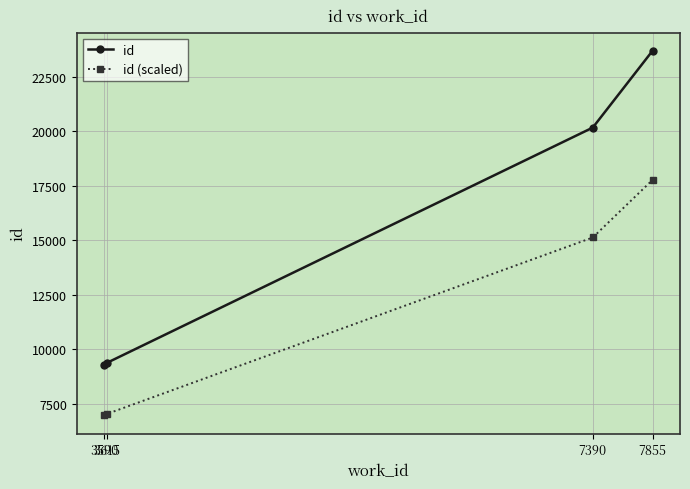

True or false: id (scaled) and id intersect in this chart.

False